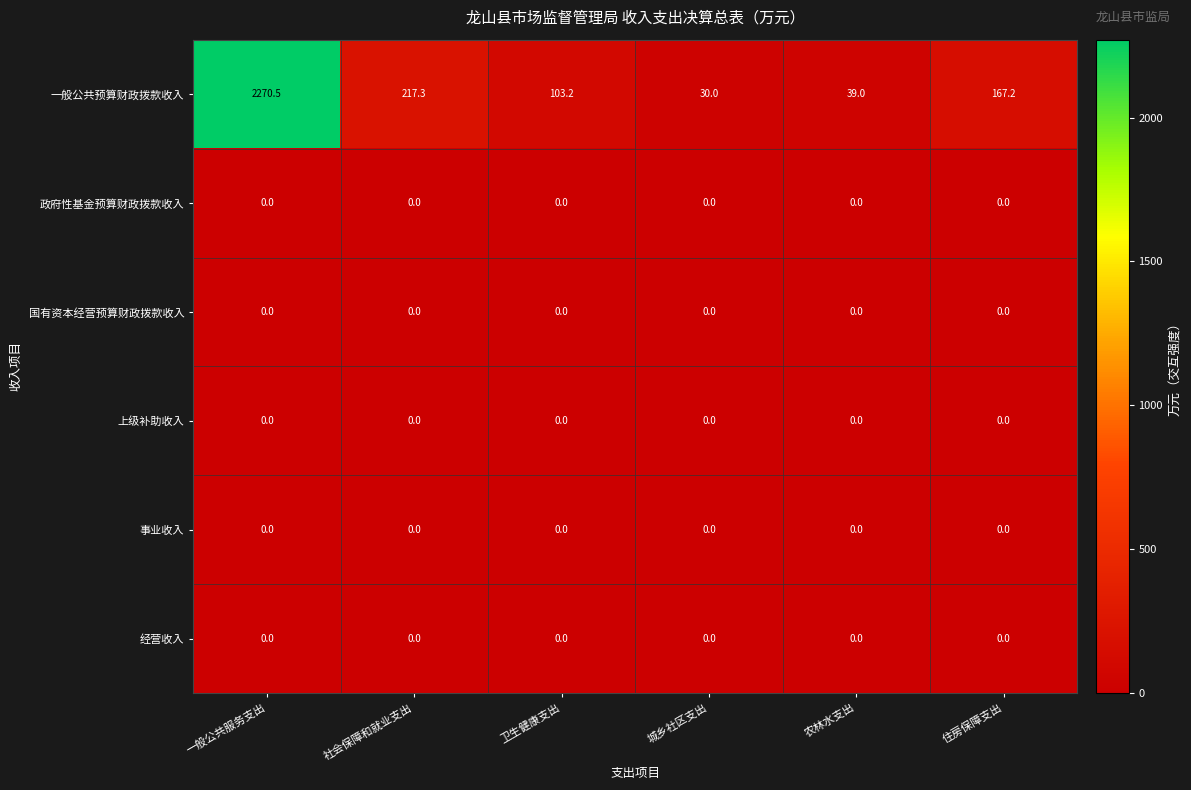

At which category is the sum across all series the highest?

一般公共服务支出